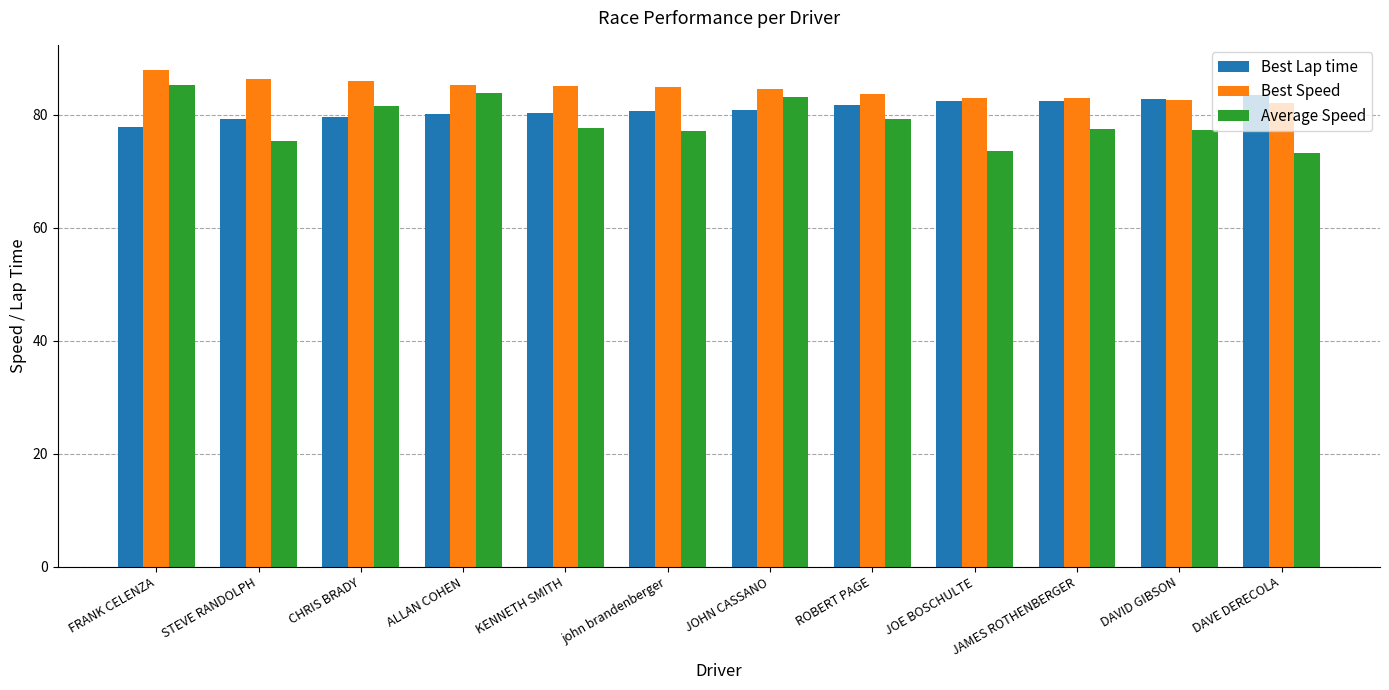

The Best Lap time series shows 103.3 at FRANK CELENZA. True or false?

False